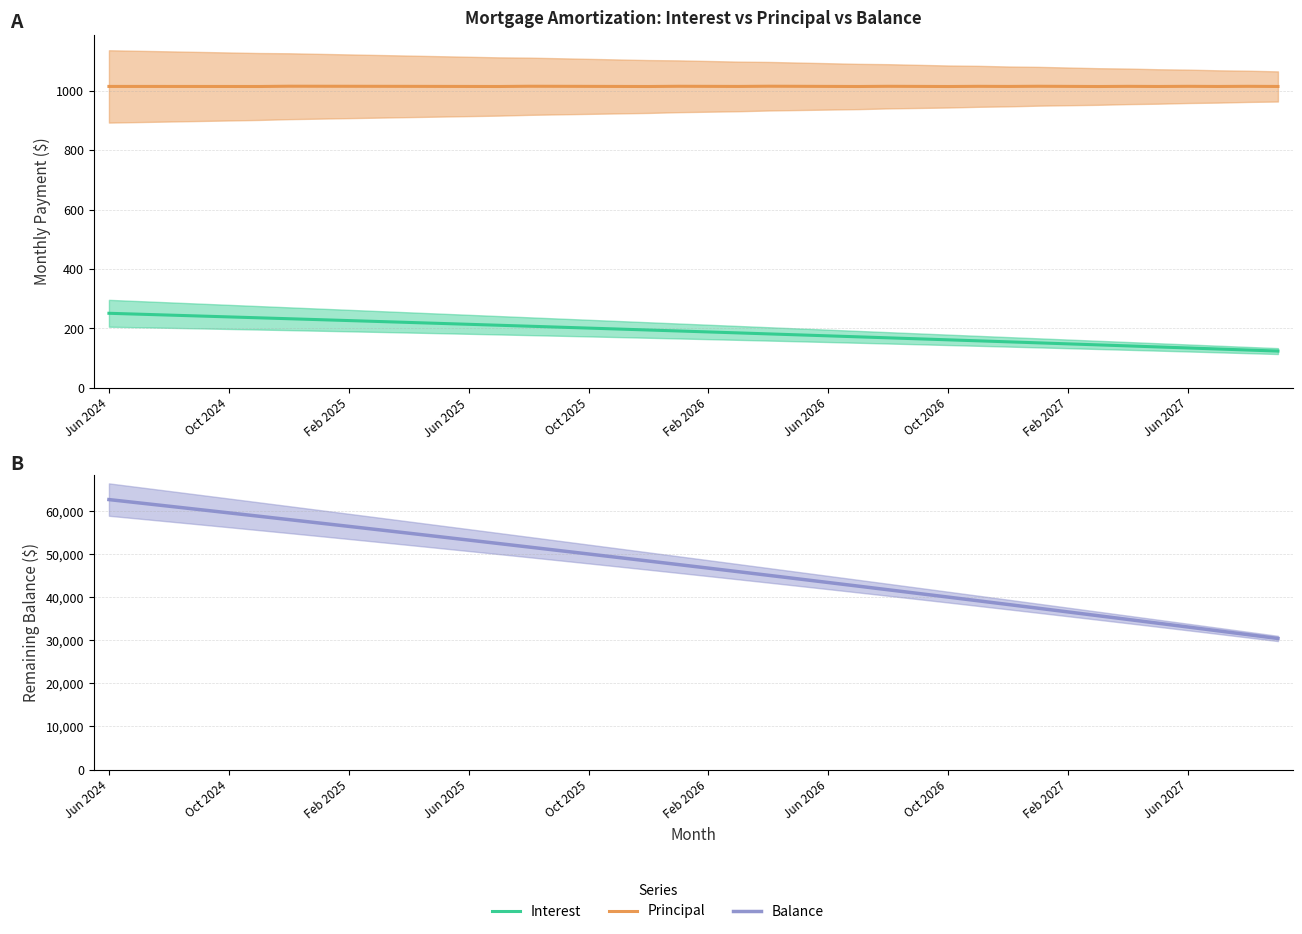

How many lines are shown in the chart?

3